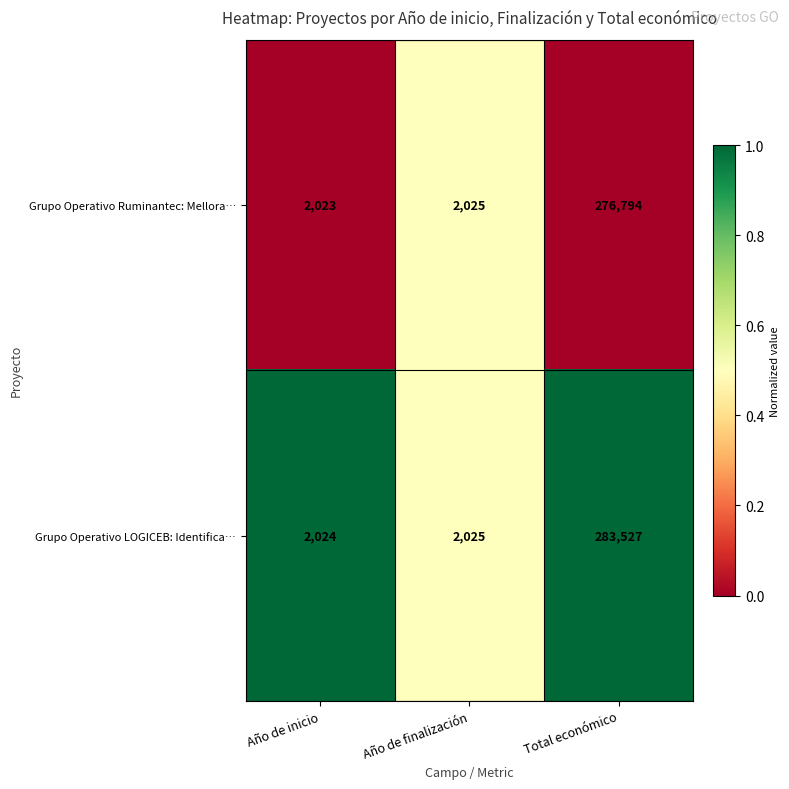

Read the Grupo Operativo LOGICEB: Identifica… value at Año de finalización, to the nearest 100.

2000